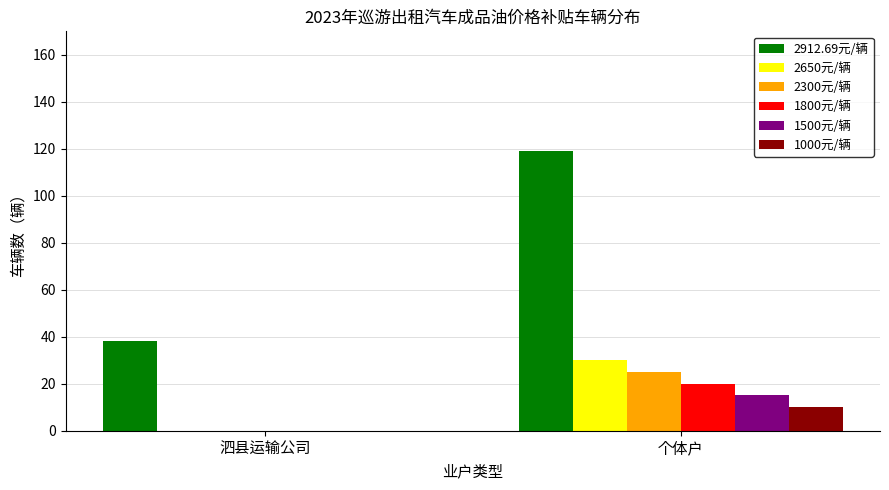

Reading left to right, what are all the values shown in this chart?

2912.69元/辆: 38	119
2650元/辆: 0	30
2300元/辆: 0	25
1800元/辆: 0	20
1500元/辆: 0	15
1000元/辆: 0	10